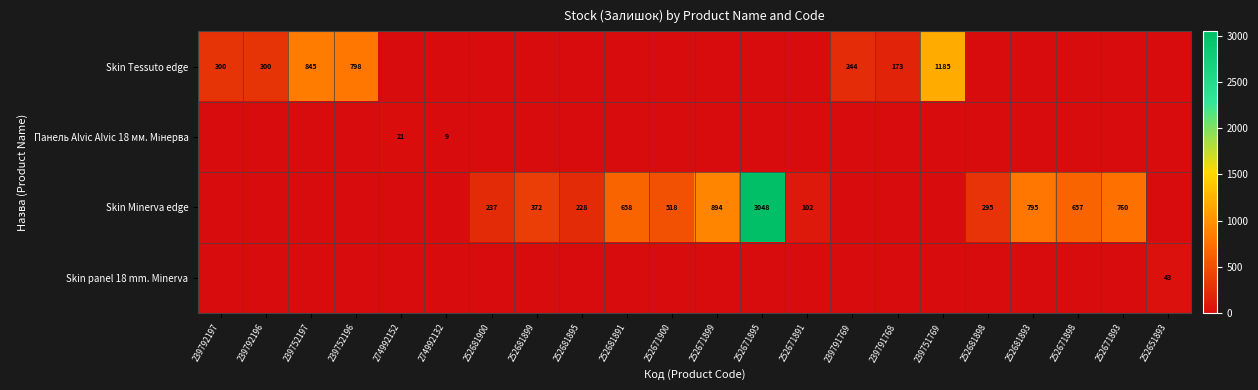

What is the sum of the Skin Minerva edge values at 252671898 and 239752197?

657